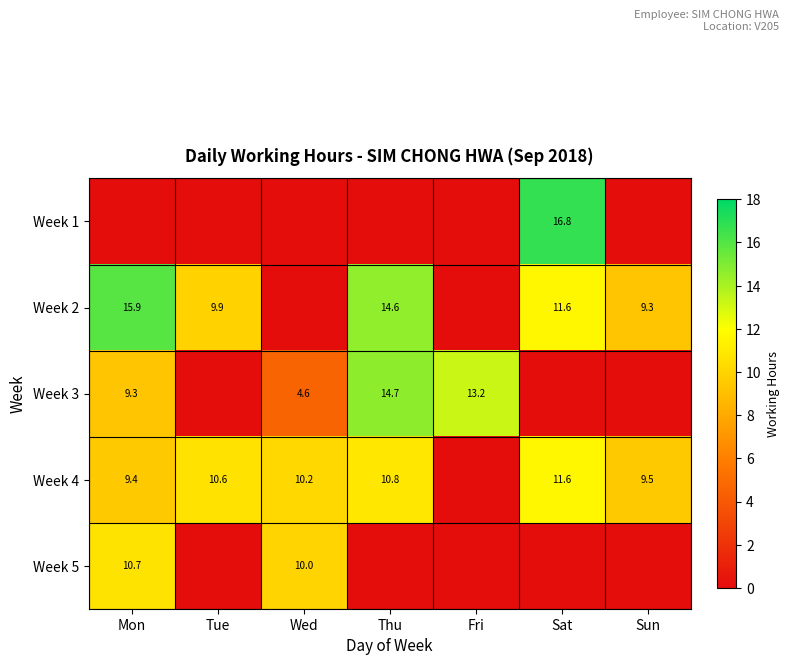

At which category is the sum across all series the highest?

Mon